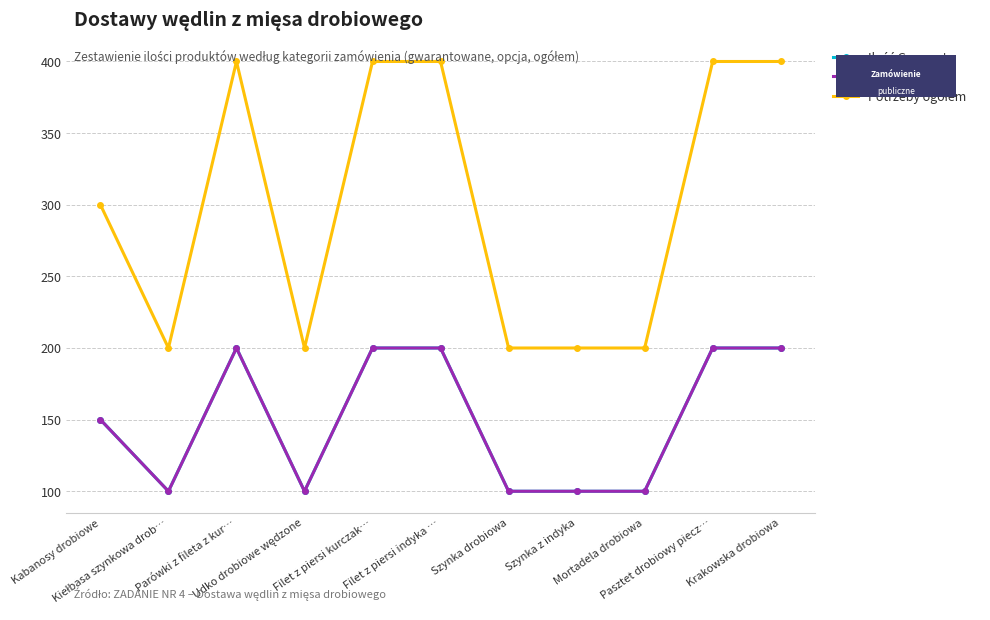

Is this an area chart (filled region under the line)?

No